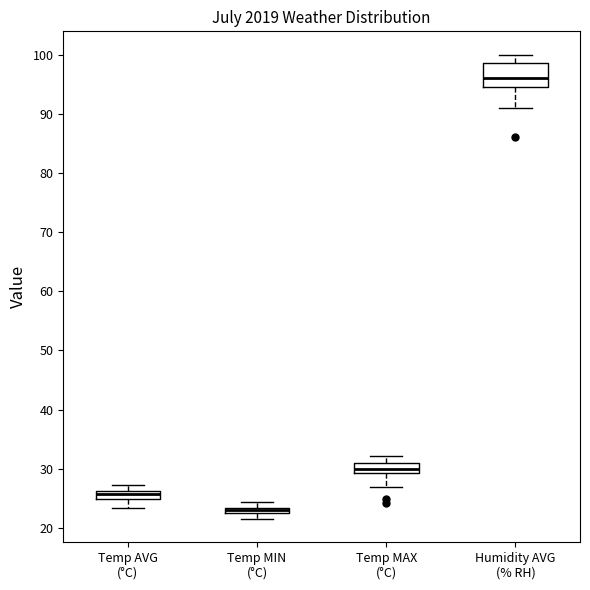

Which box's median line is the highest?

Humidity AVG (% RH)